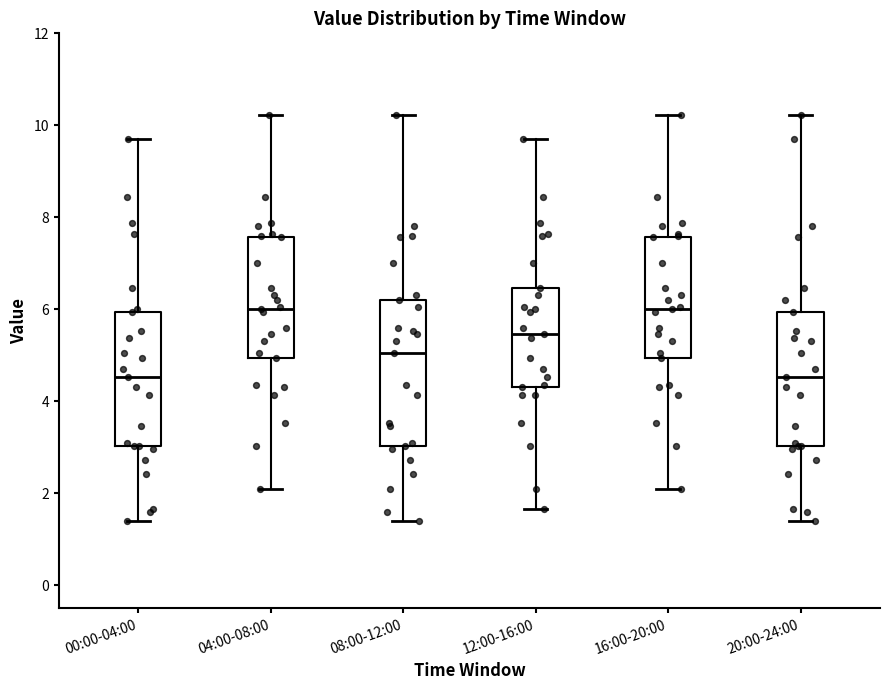

Comparing the boxes themselves (not the whiskers), which one is the tallest?

08:00-12:00